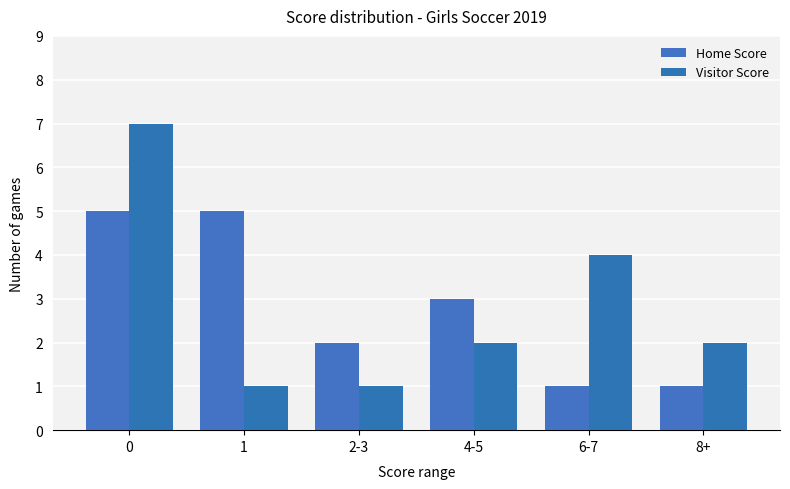

Reading left to right, list all the values displayed in this chart.

Home Score: 5	5	2	3	1	1
Visitor Score: 7	1	1	2	4	2